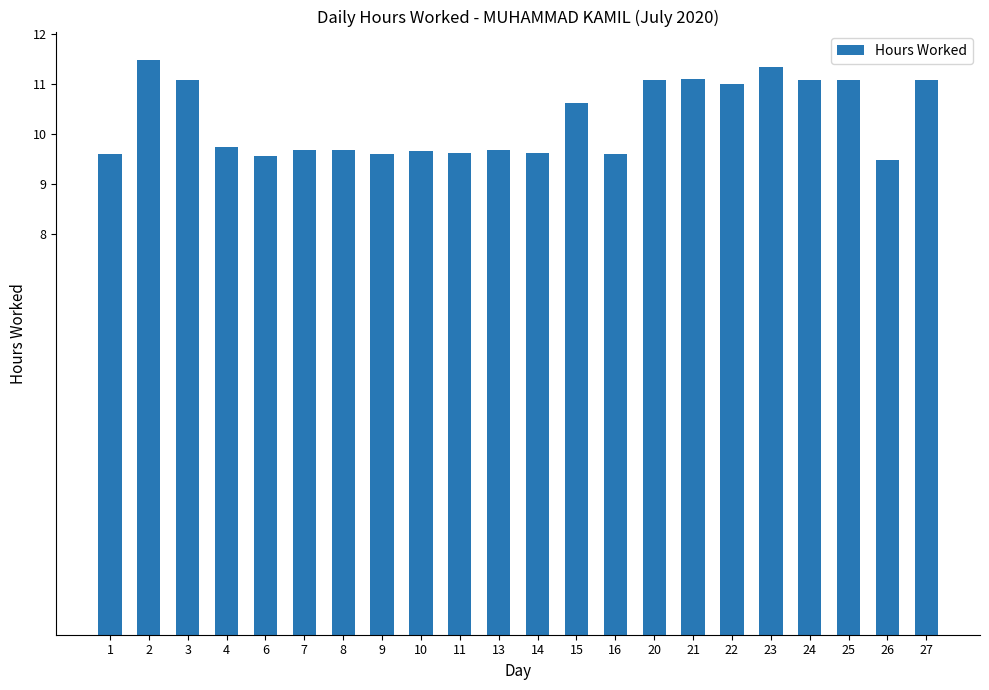

The chart shows a value of 16.8 at 1. True or false?

False